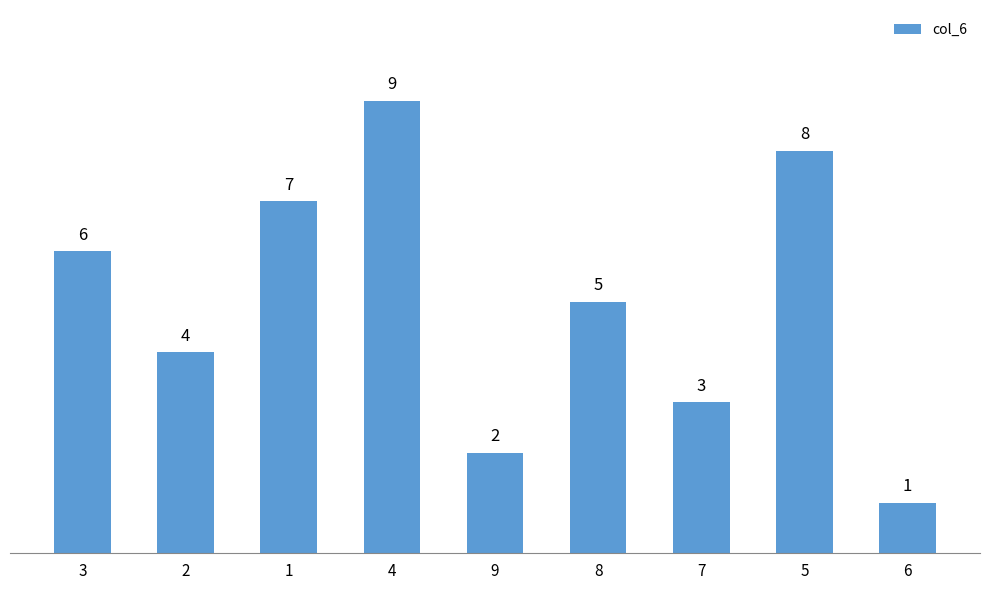

What is the change in value from 3 to 1?

+1